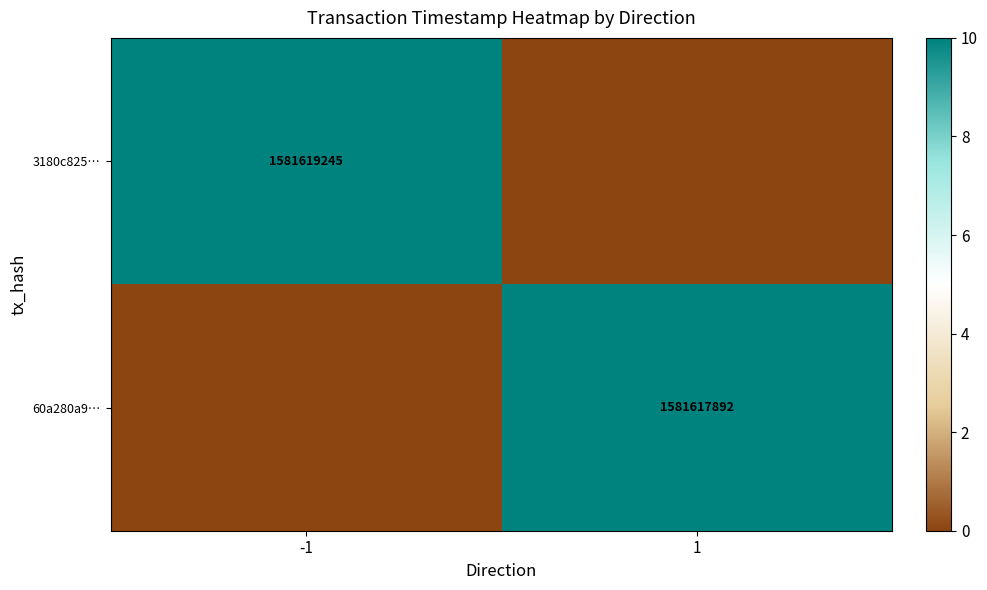

The 60a280a9… series shows 1581617892 at 1. True or false?

True